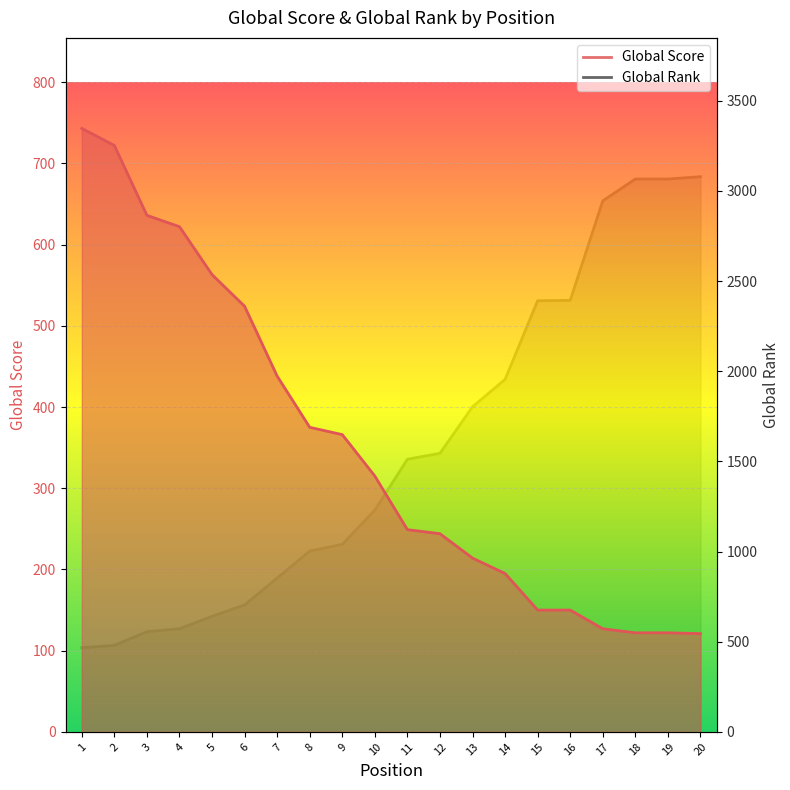

What is the value of the Global Rank point at the 6th from the left?

704